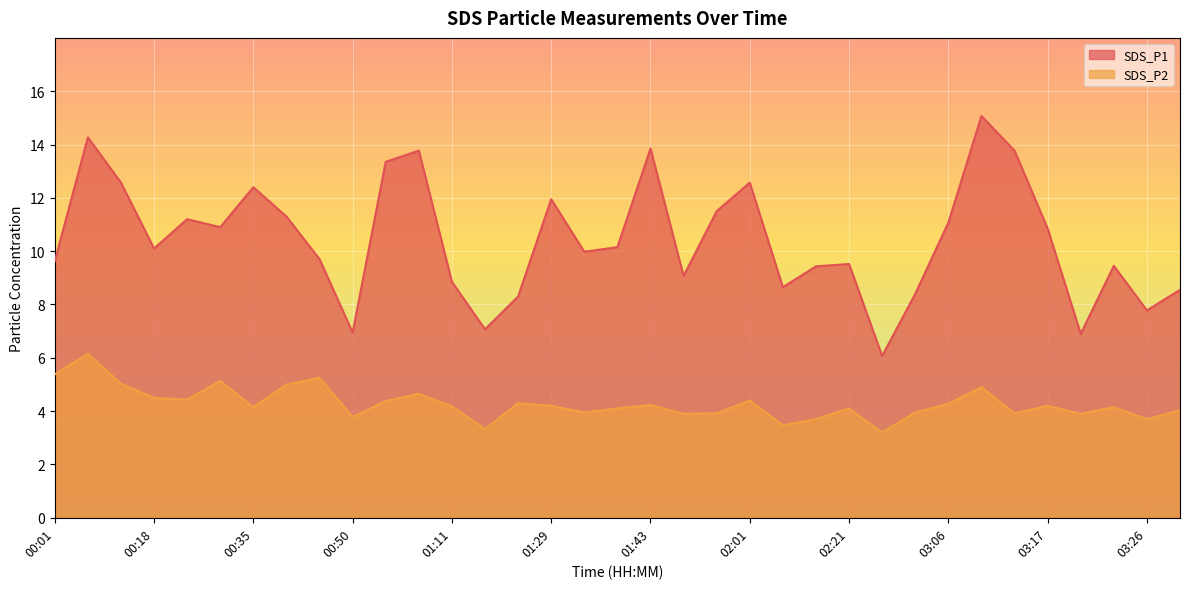

What are all the series names shown in the legend?

SDS_P1, SDS_P2